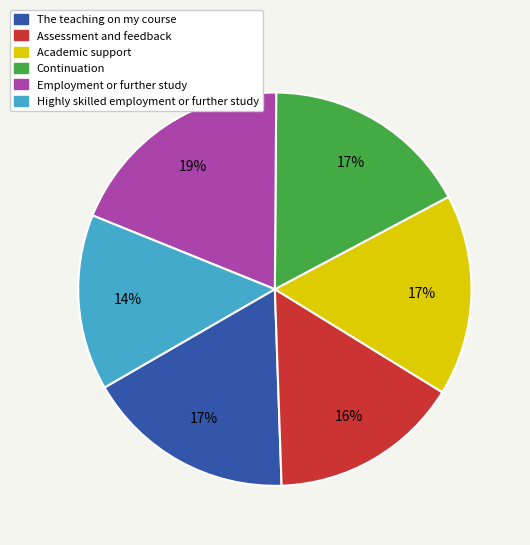

To the nearest percent, what portion does Highly skilled employment or further study represent?

14%